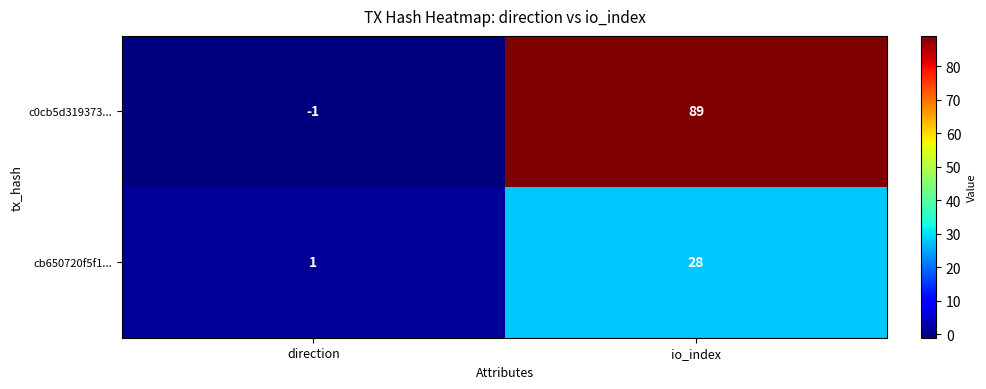

What is the sum of all cb650720f5f1... values?

29